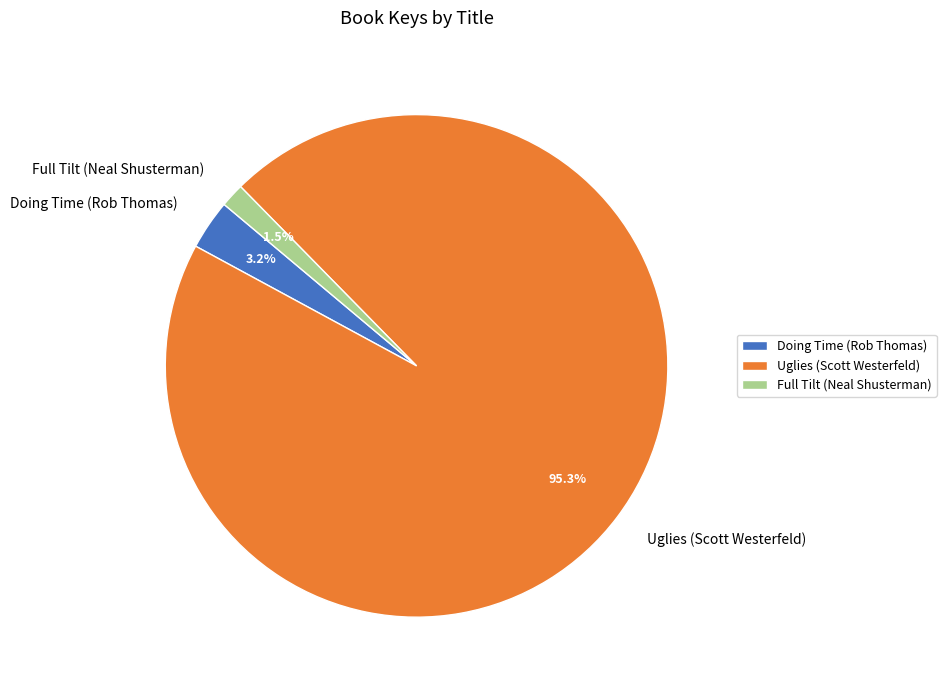

Rank the categories by value from highest to lowest.

Uglies (Scott Westerfeld), Doing Time (Rob Thomas), Full Tilt (Neal Shusterman)